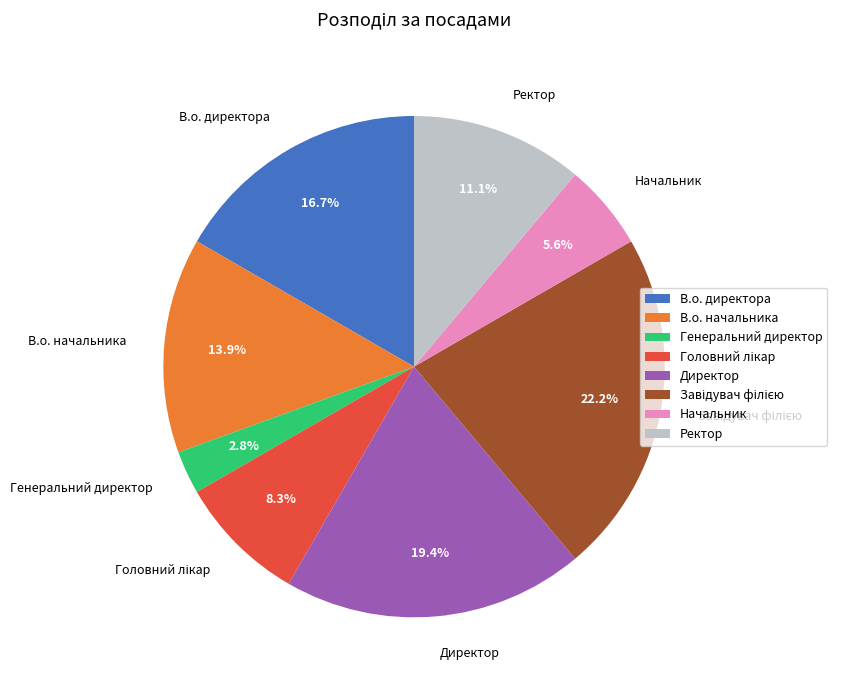

What percentage is NOT represented by В.о. начальника?

86.1%